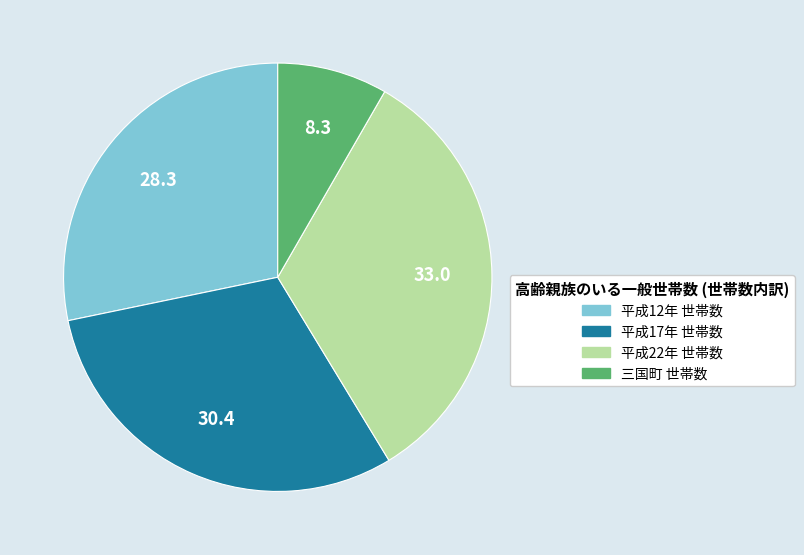

What is the largest slice in the pie chart?

平成22年 世帯数